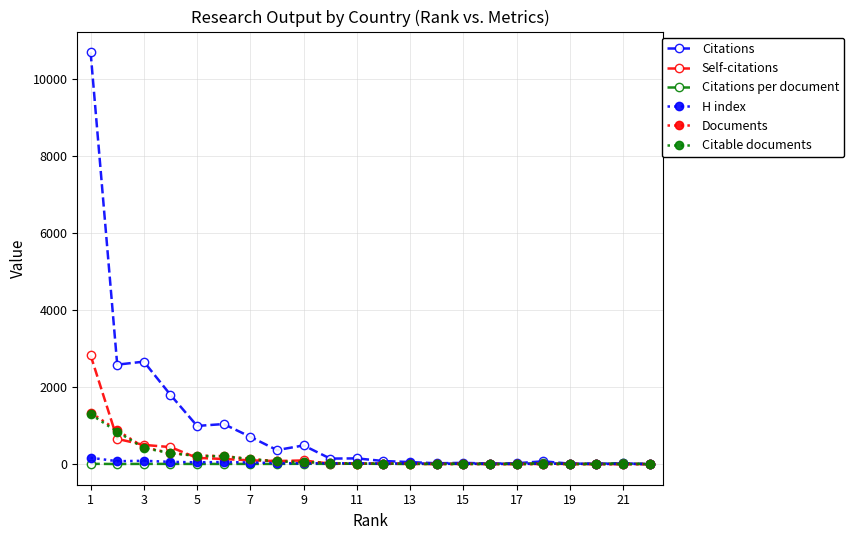

True or false: Self-citations has more than 2 interior local peaks.

True